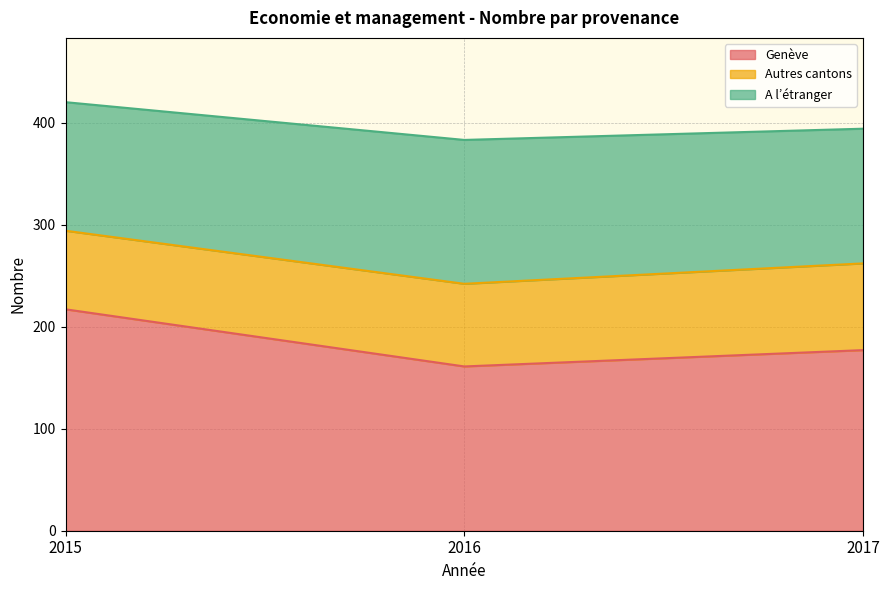

Reading right to left, what are all the values shown in this chart?

Genève: 177	161	217
Autres cantons: 85	81	77
A l’étranger: 132	141	126